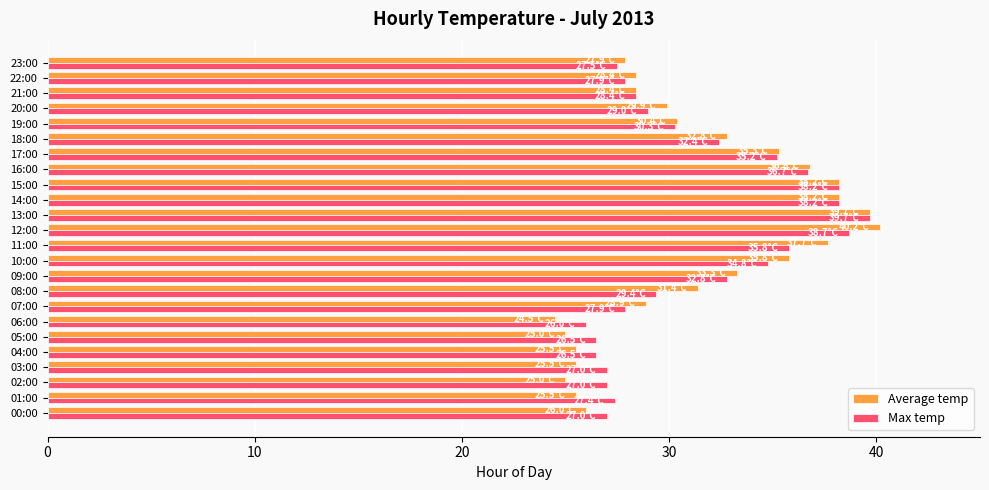

Which series changed the most between 03:00 and 15:00?

Average temp